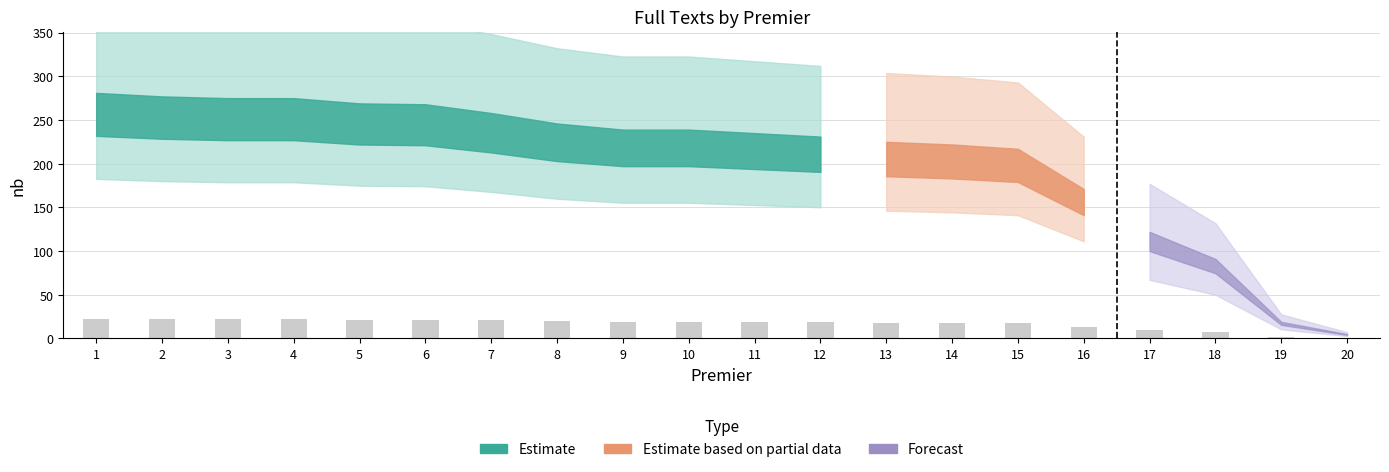

Are the bars horizontal?

No